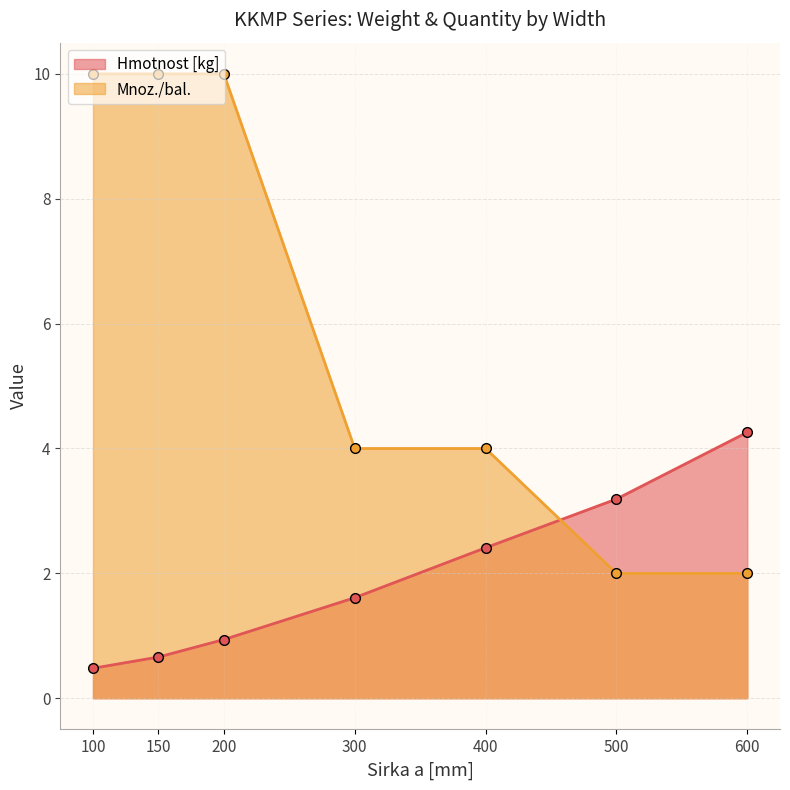

Where does the Hmotnost [kg] series first go above 1?

300